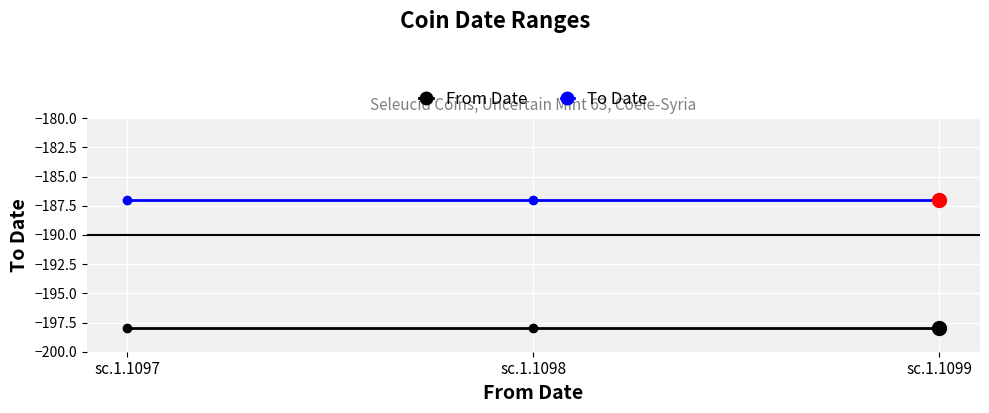

Which series has the largest total across all categories?

To Date